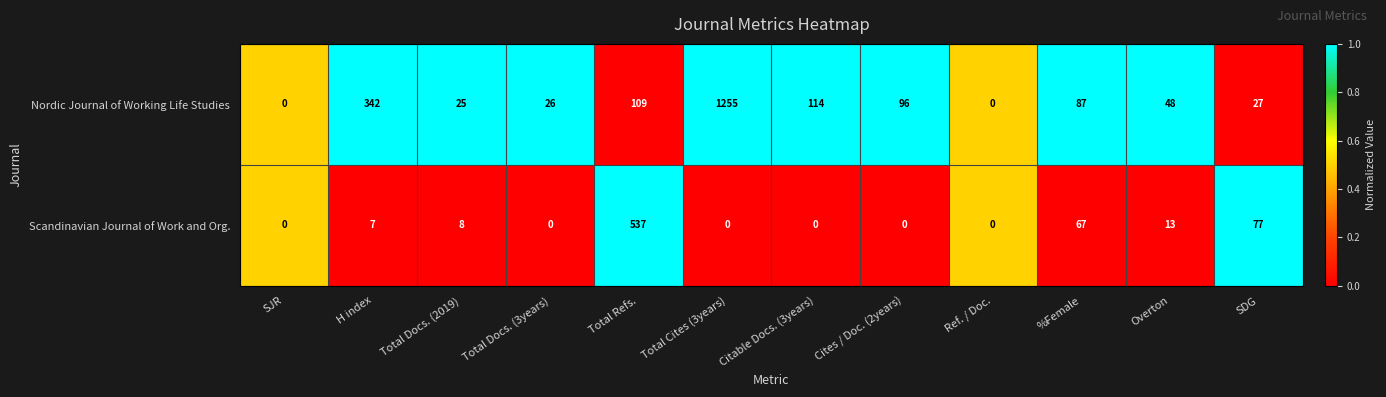

Rank the series by their maximum value, from highest to lowest.

Nordic Journal of Working Life Studies, Scandinavian Journal of Work and Org.